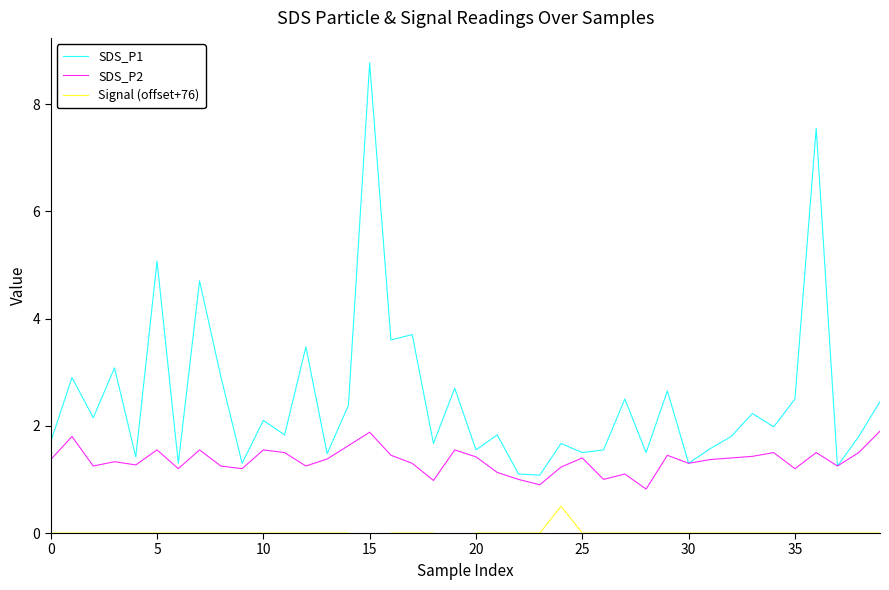

List the series in order of their peak value, lowest first.

Signal (offset+76), SDS_P2, SDS_P1